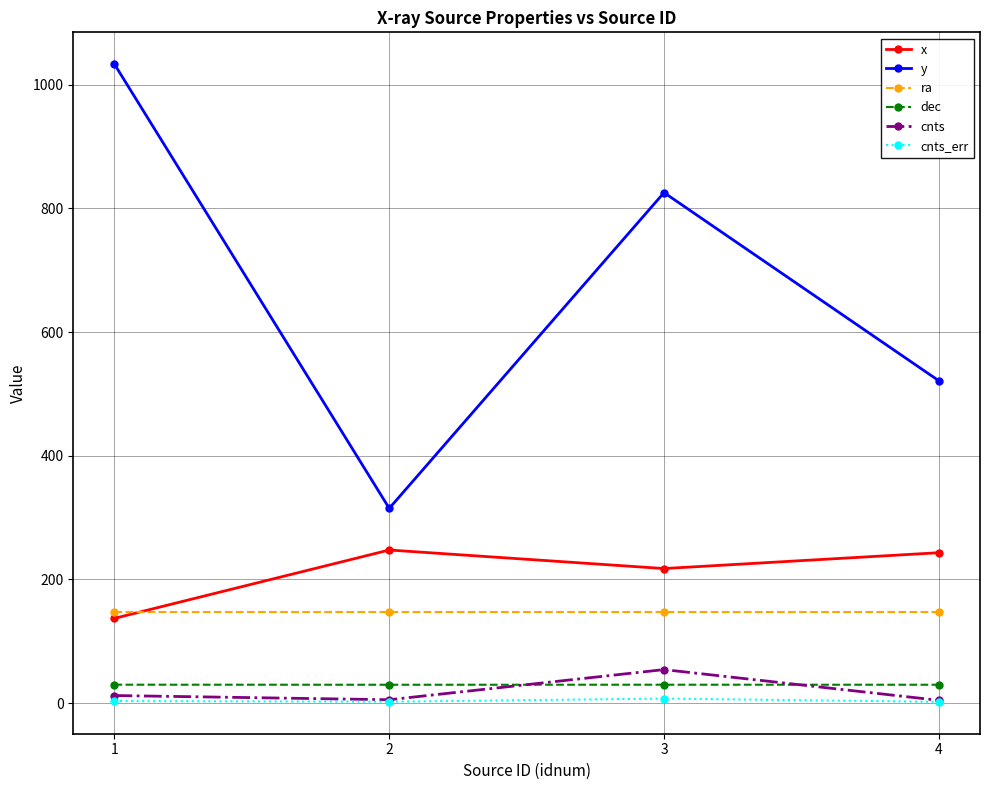

At how many categories does at least one series exceed 956?

1